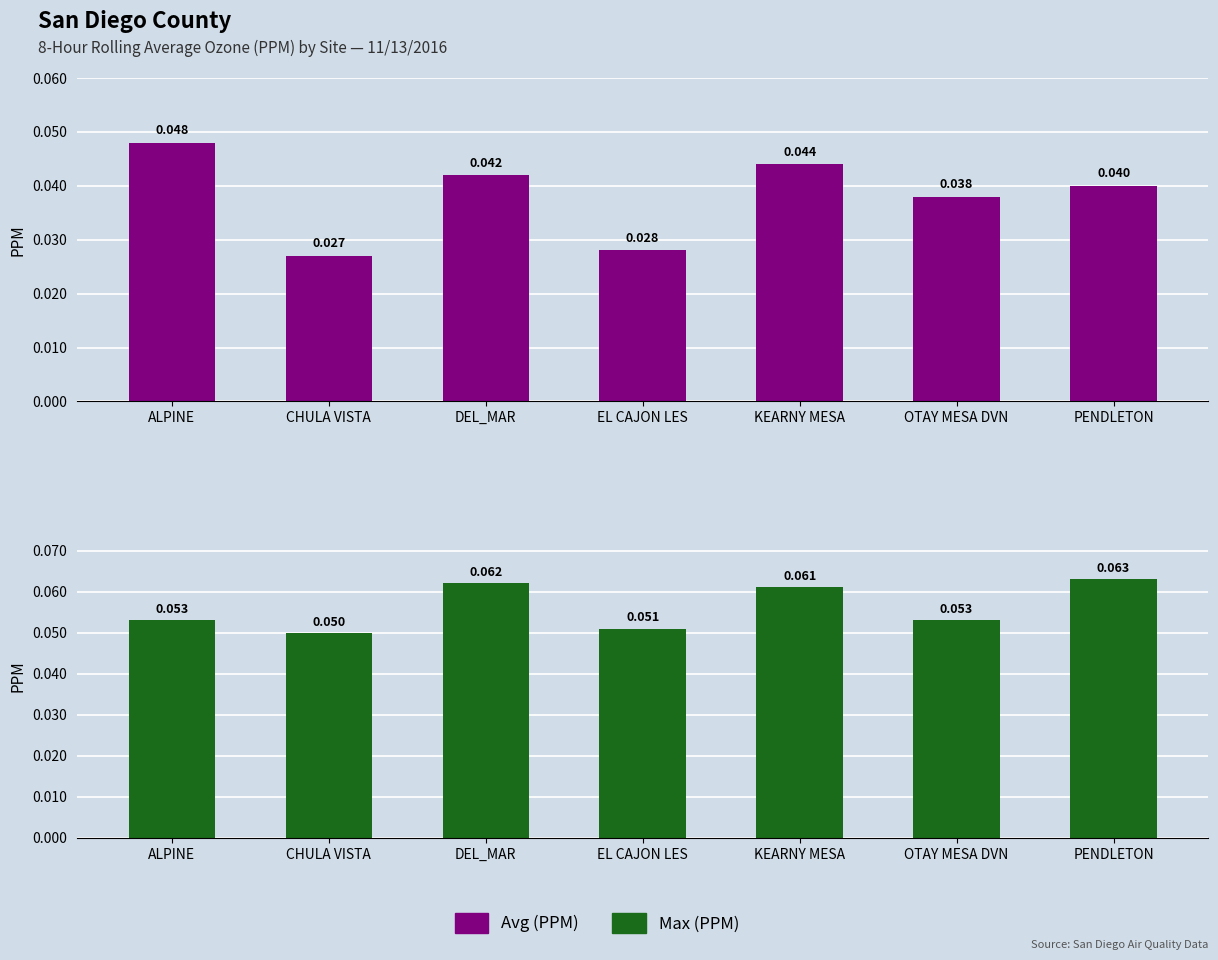

At how many categories does at least one series exceed 0?

7